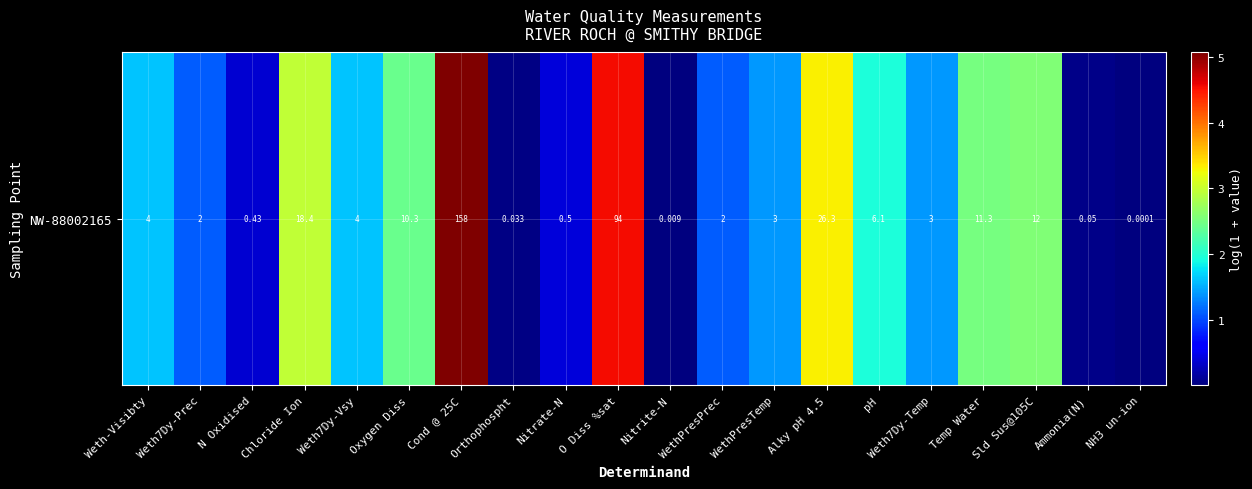

How many values are below 1?

6